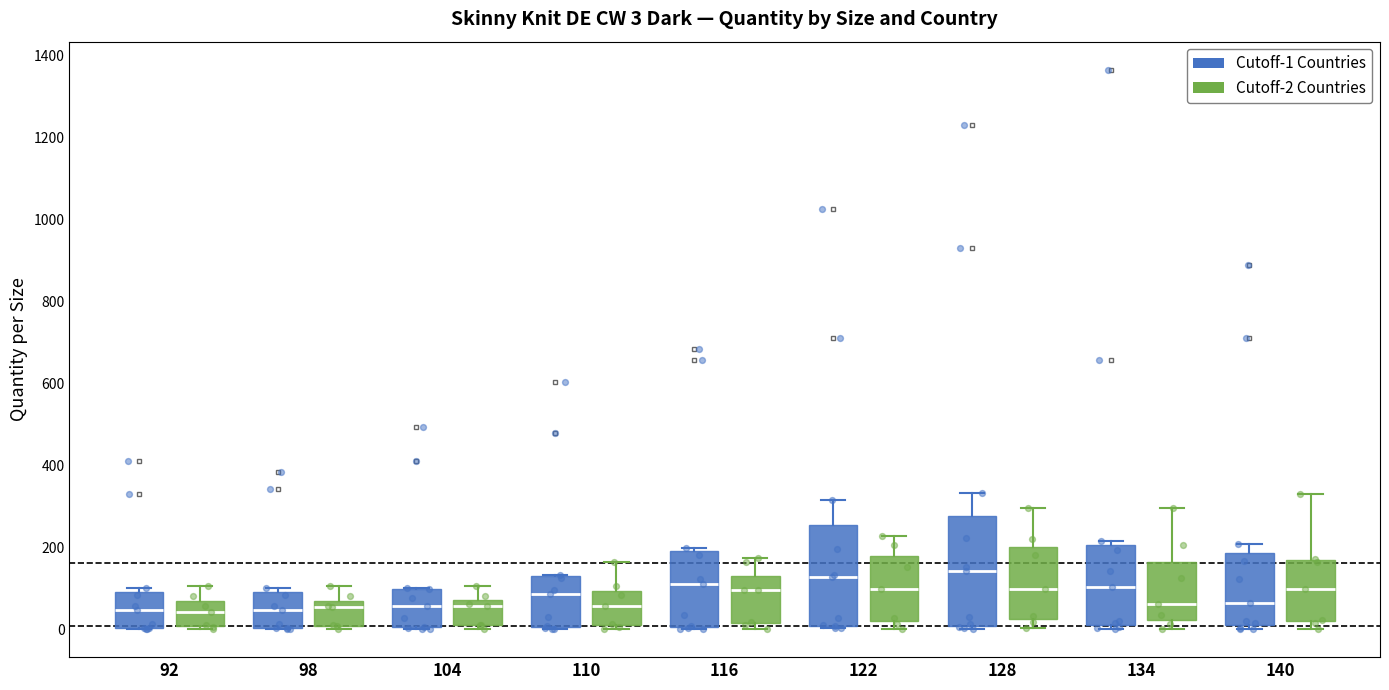

Which box is the tallest, from its lower edge to its upper edge?

128 (Cutoff-1 Countries)